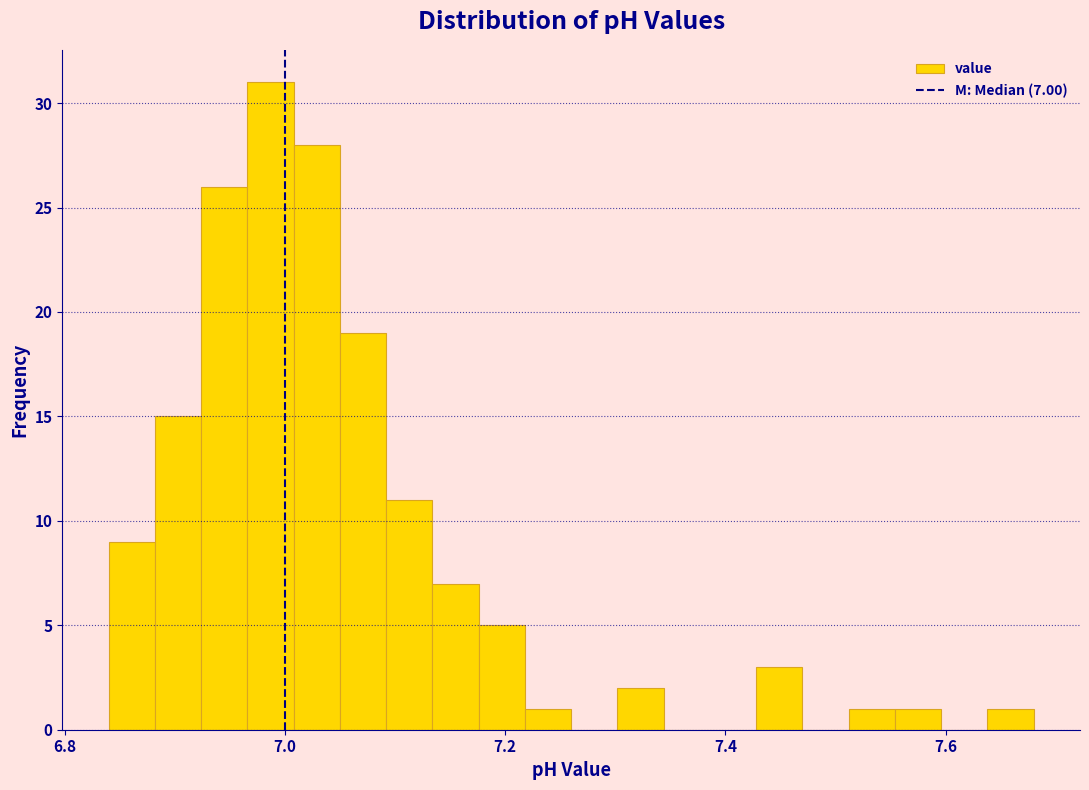

Around what value on the x-axis is the tallest bar? Give the approximate position of its centre, as read against the axis.

6.98